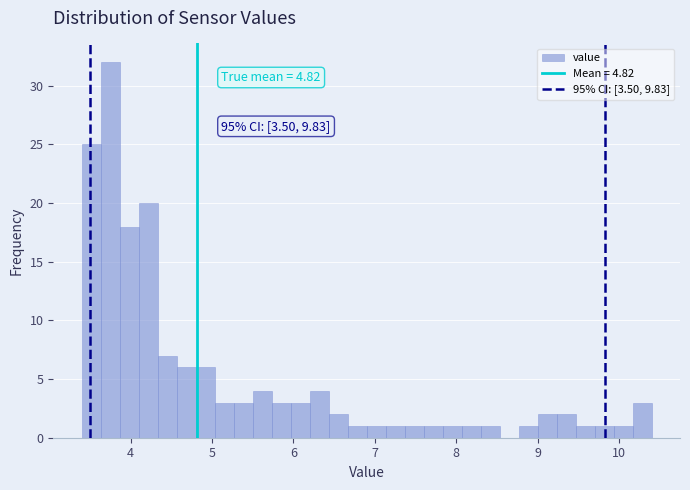

Read against the x-axis, roughly where is the centre of the tallest bar?

3.8